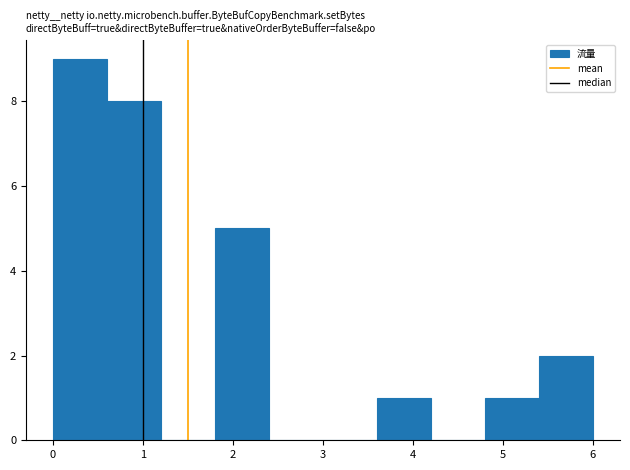

Reading left to right, list every bar in this chart as the range it spans on the x-axis followed by its height. The values are not printed on the chart, so give them approximately, as read against the axis.

0.0 to 0.6: 9
0.6 to 1.2: 8
1.2 to 1.8: 0
1.8 to 2.4: 5
2.4 to 3.0: 0
3.0 to 3.6: 0
3.6 to 4.2: 1
4.2 to 4.8: 0
4.8 to 5.4: 1
5.4 to 6.0: 2